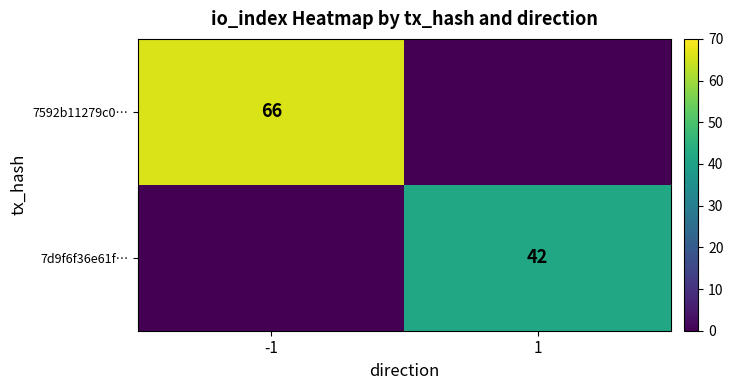

List the labels in order of 7592b11279c0… value, largest first.

-1, 1